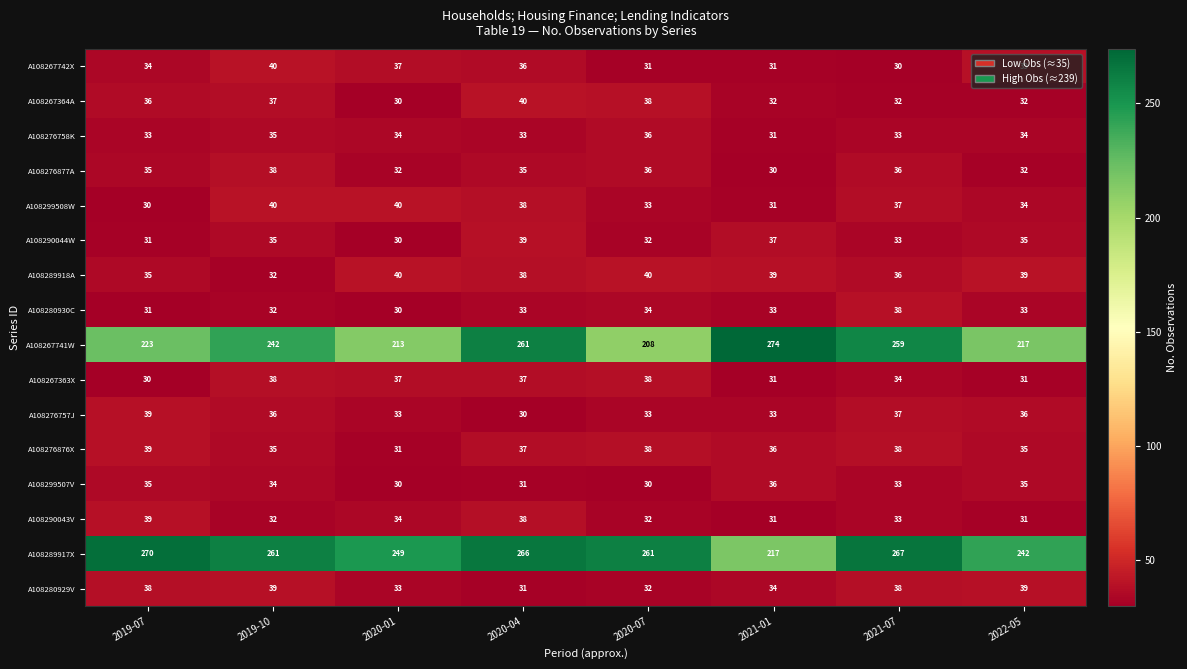

What is the difference between the maximum and second lowest values in the A108290043V series?

8